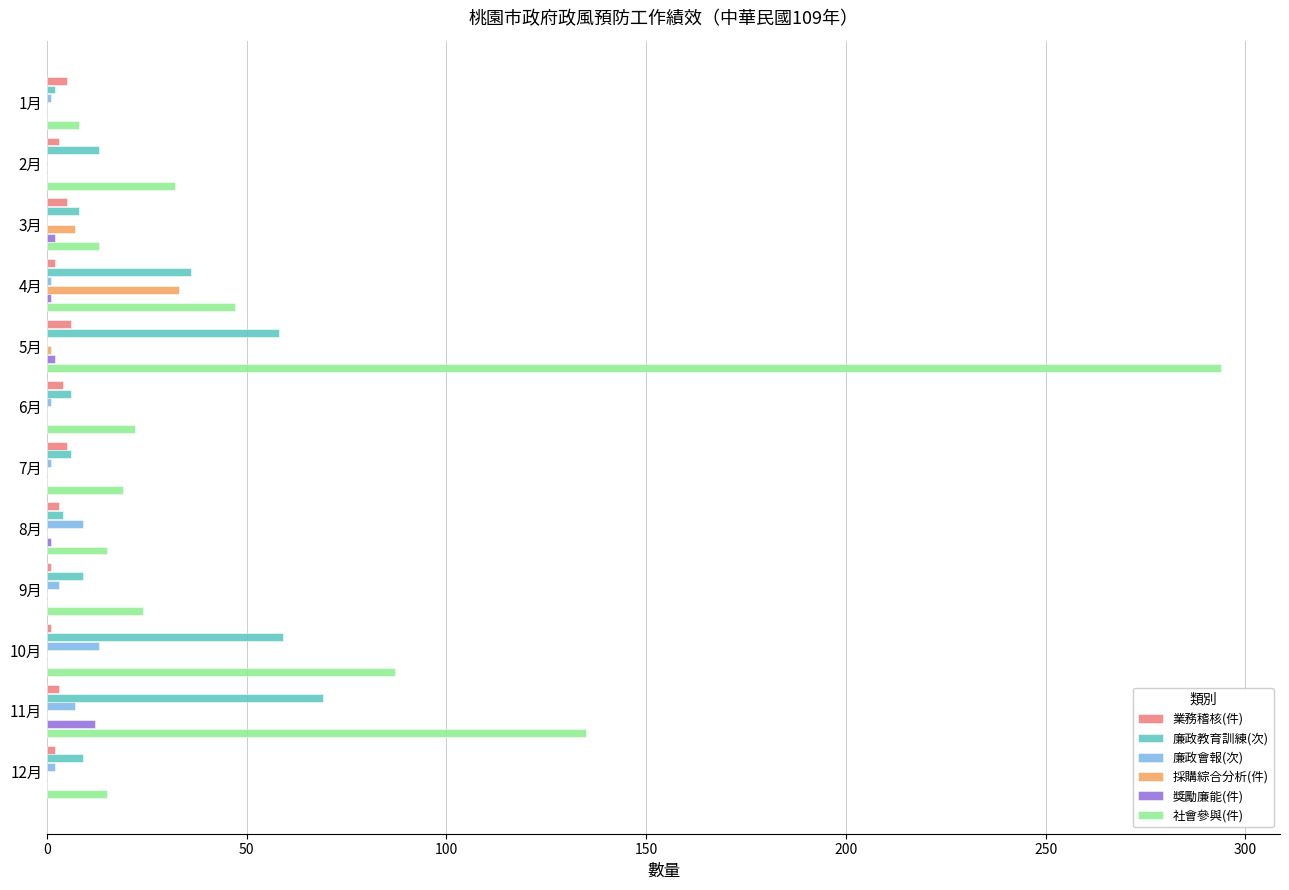

Where is 社會參與(件) nearest to the value 151?

11月